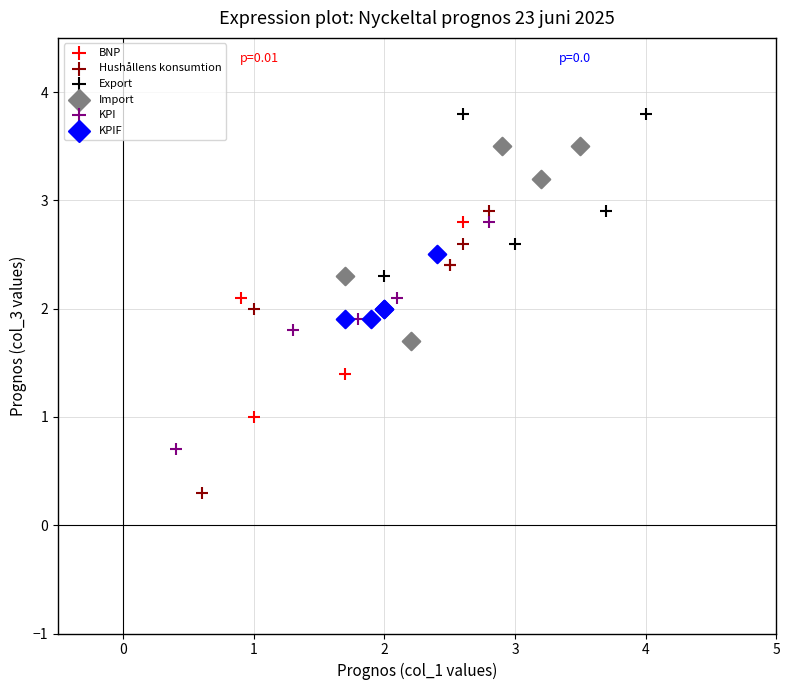

Which series has the widest spread of Y values?

Hushållens konsumtion